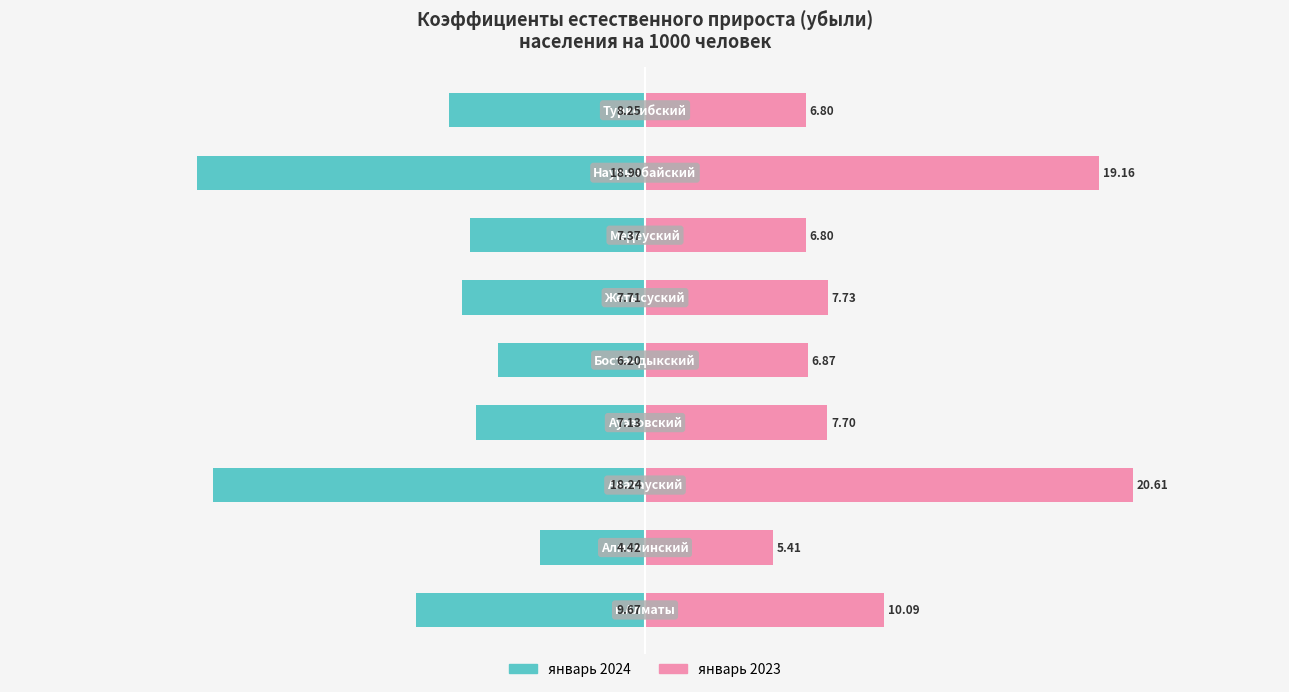

The январь 2023 series shows 13.0 at 3. True or false?

False